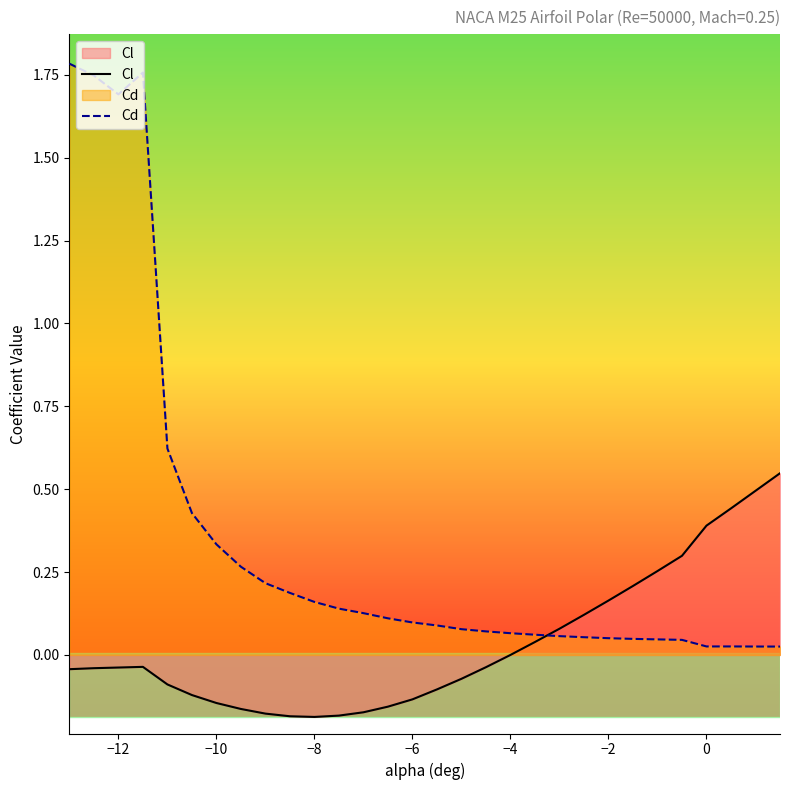

True or false: Cd and Cl cross at least once.

True